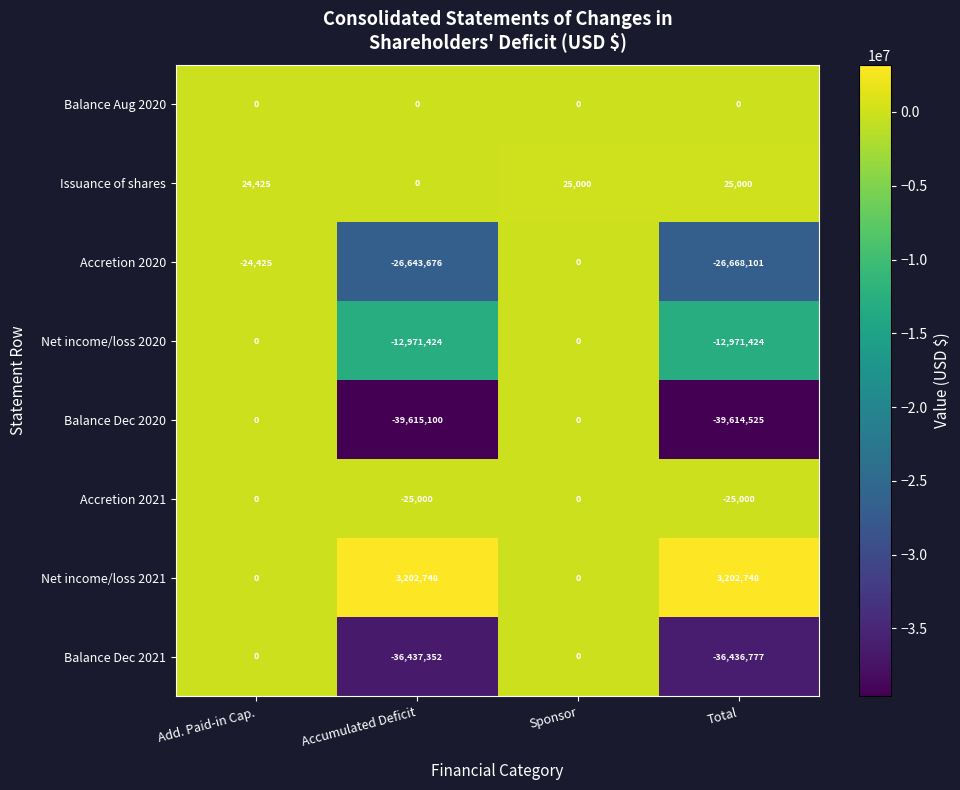

Between Add. Paid-in Cap. and Accumulated Deficit, which series saw the biggest shift?

Balance Dec 2020